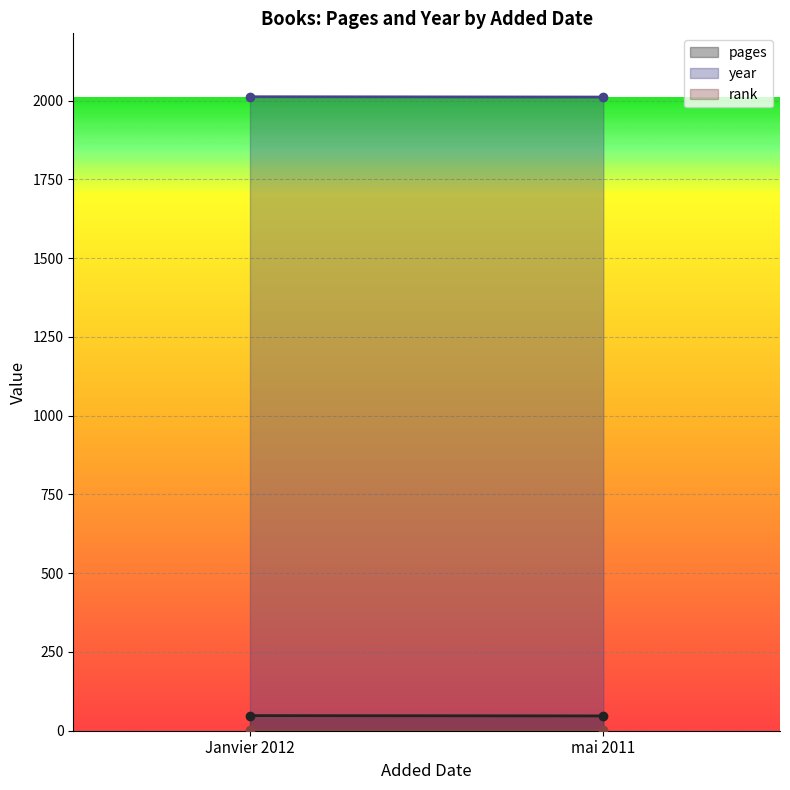

What position from the left is mai 2011?

2